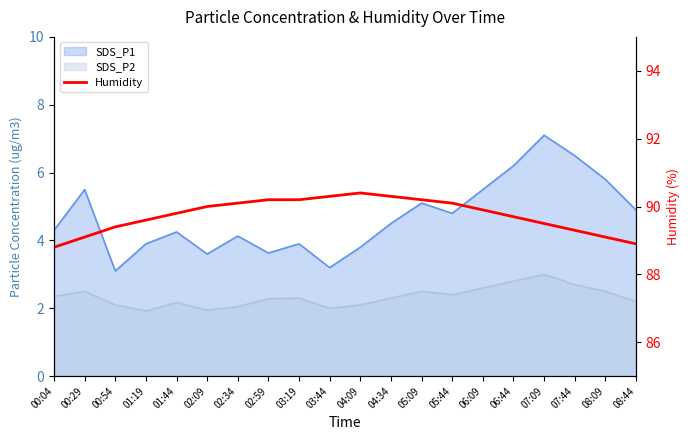

Is it true that the value at 07:09 is 144.2?

False